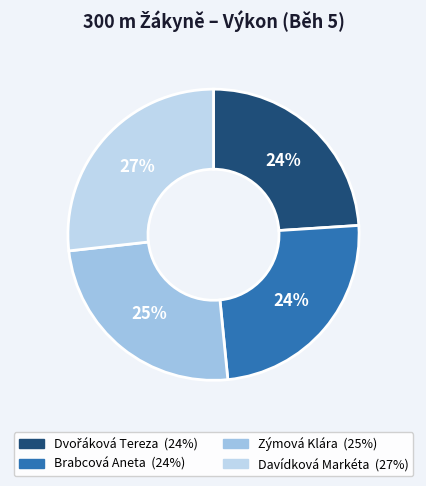

How many slices are in this pie chart?

4